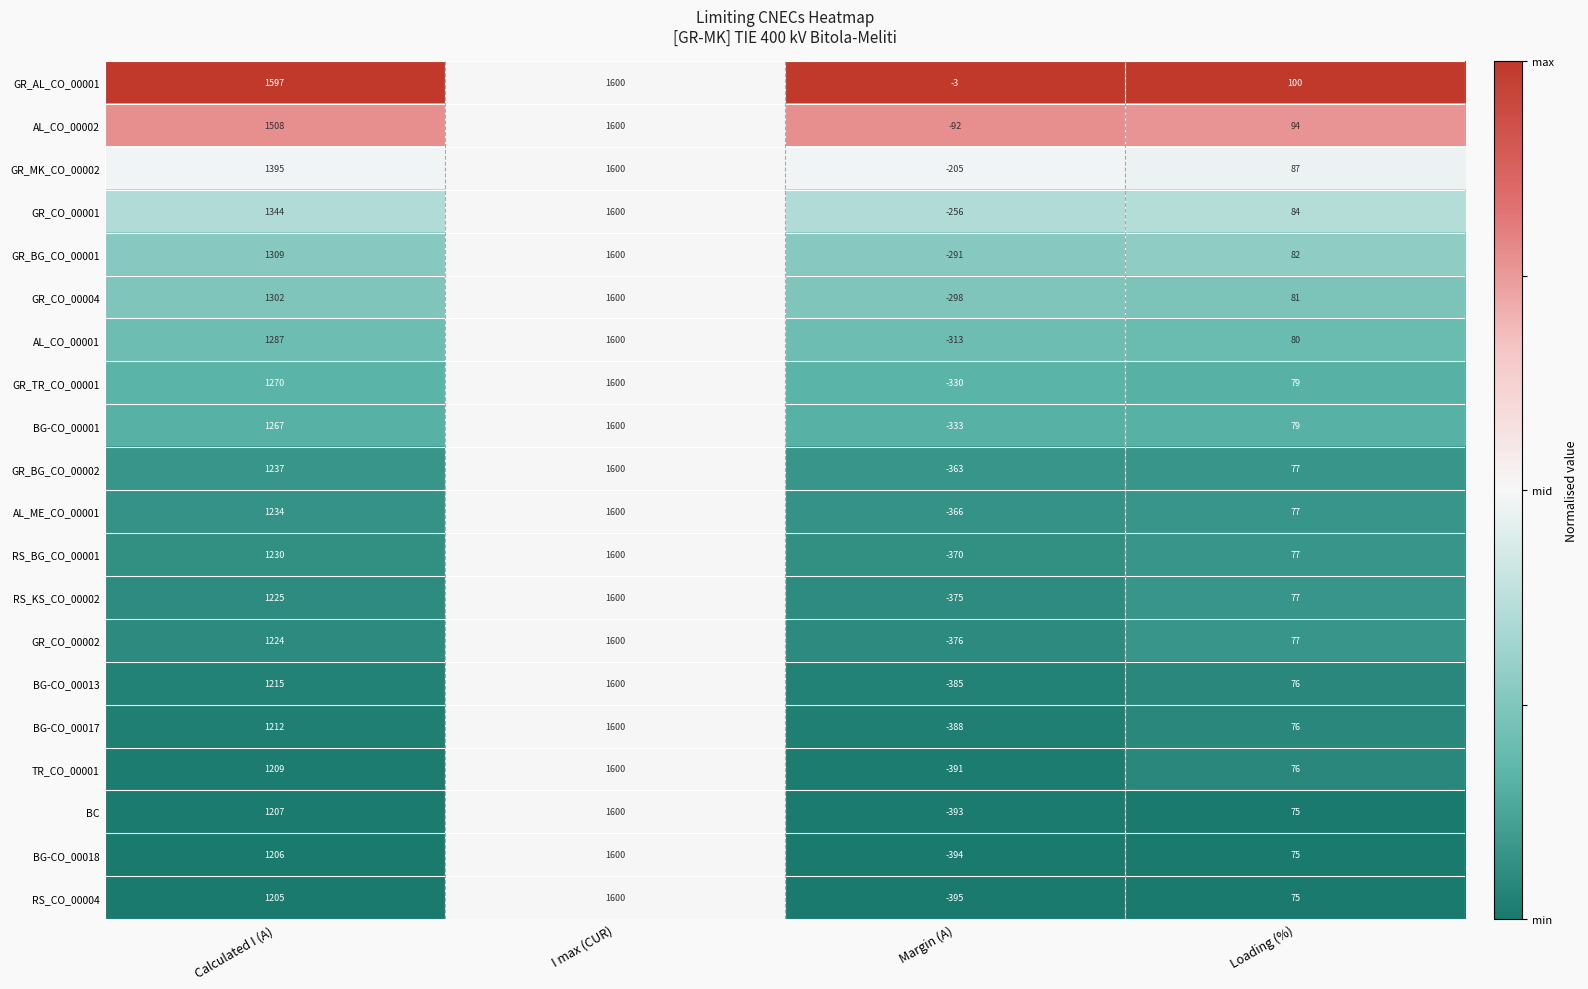

What is the minimum value for BG-CO_00018?

-394